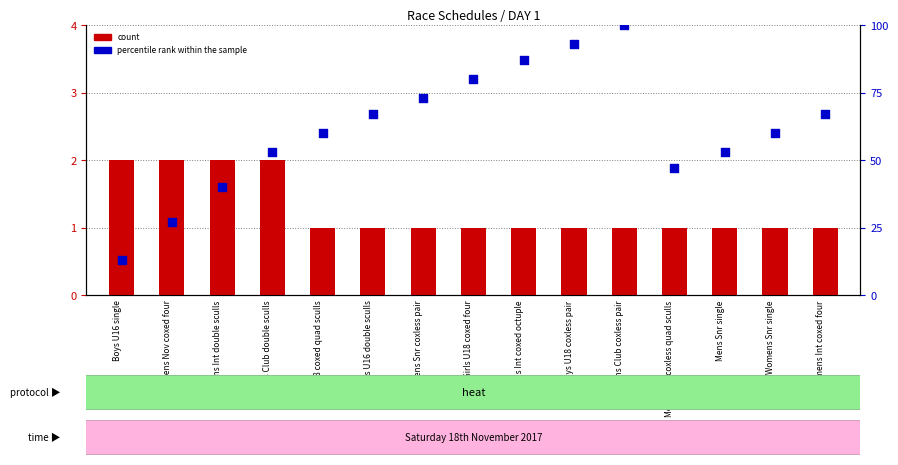

Which series has the largest total across all categories?

percentile rank within the sample